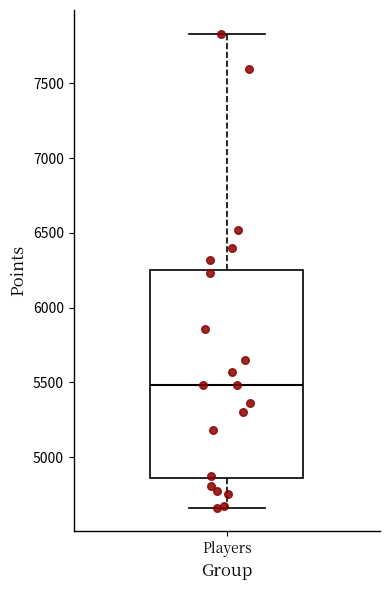

Where is the lower edge of the box for Players on the y-axis? The values are not printed on the chart, so give them approximately, as read against the axis.

4850